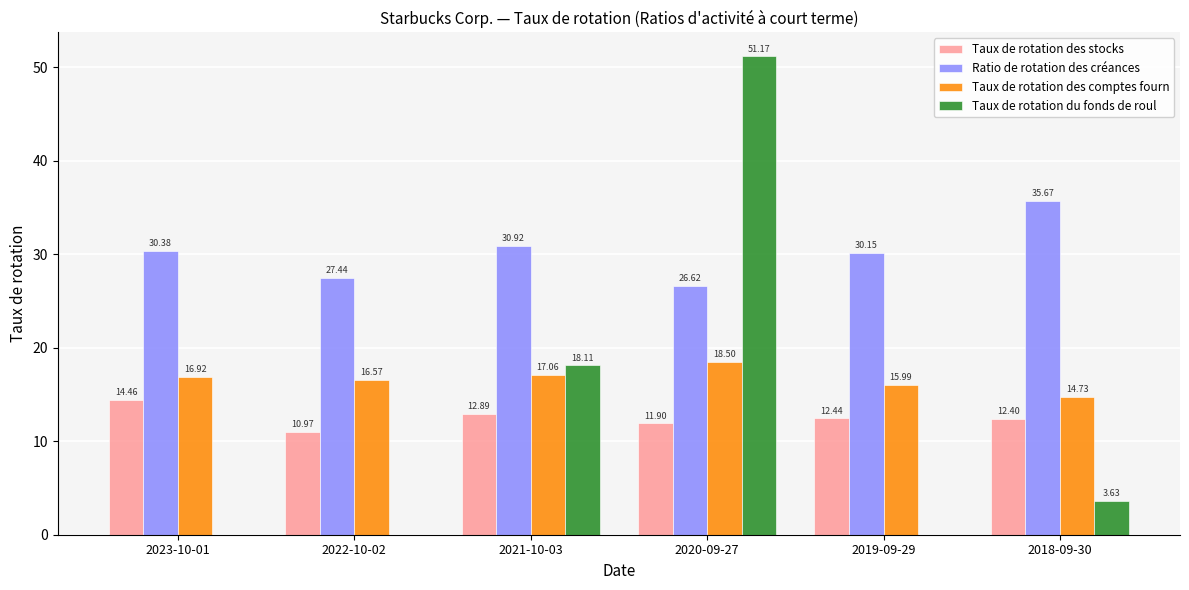

Count the number of categories in the chart.

6